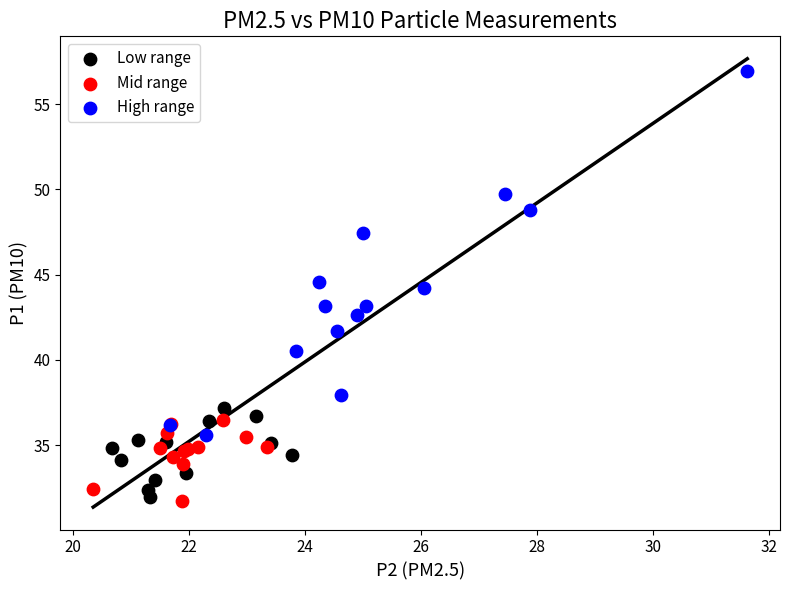

Which series has the widest spread of Y values?

High range